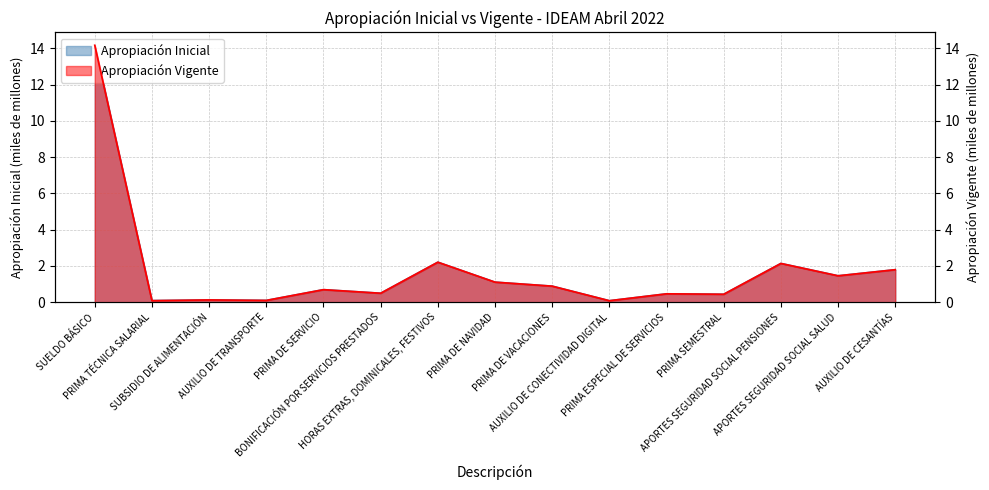

What is the sum of all Apropiación Vigente values?

26.3